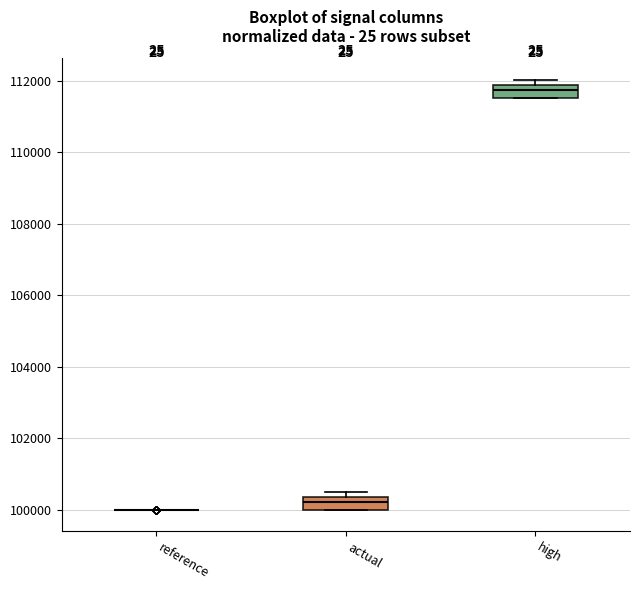

Reading left to right, transcribe this box plot: for each box, give where its median line is, the range the box spans, and where its two whiskers end, as read against the y-axis. The values are not printed on the chart, so give them approximately, as read against the axis.

reference: box collapsed to a line at 100000, whiskers 100000 to 100000
actual: median 100200, box 100000 to 100400, whiskers 100000 to 100400 (just above the box's upper edge)
high: median 111800 (inside the box), box 111600 to 111800, whiskers 111600 to 112000